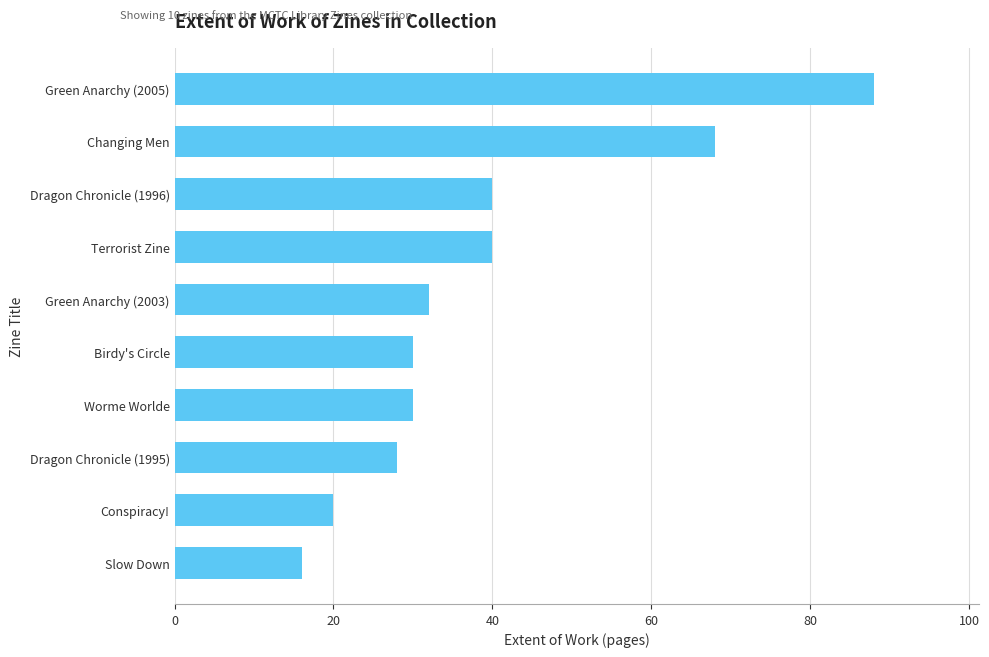

Read the value at Green Anarchy (2005).

88